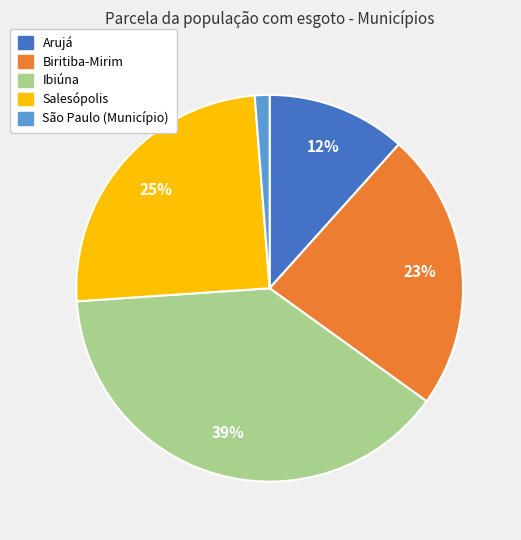

What is the smallest slice in the pie chart?

São Paulo (Município)